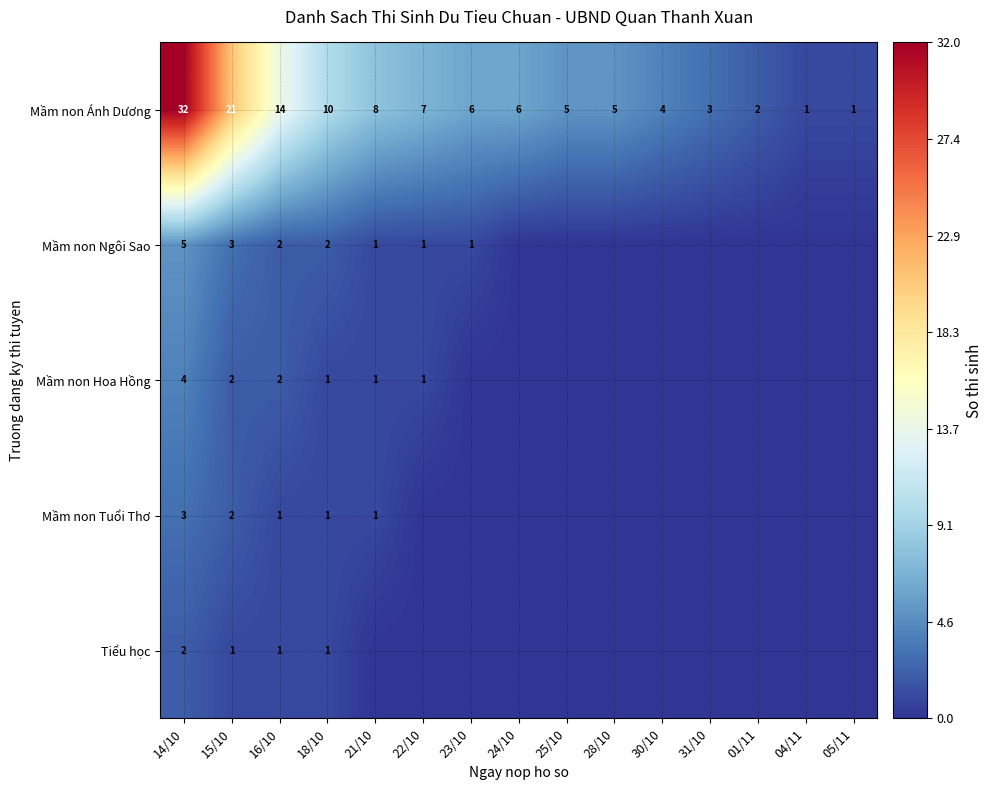

At which category is the sum across all series the highest?

14/10